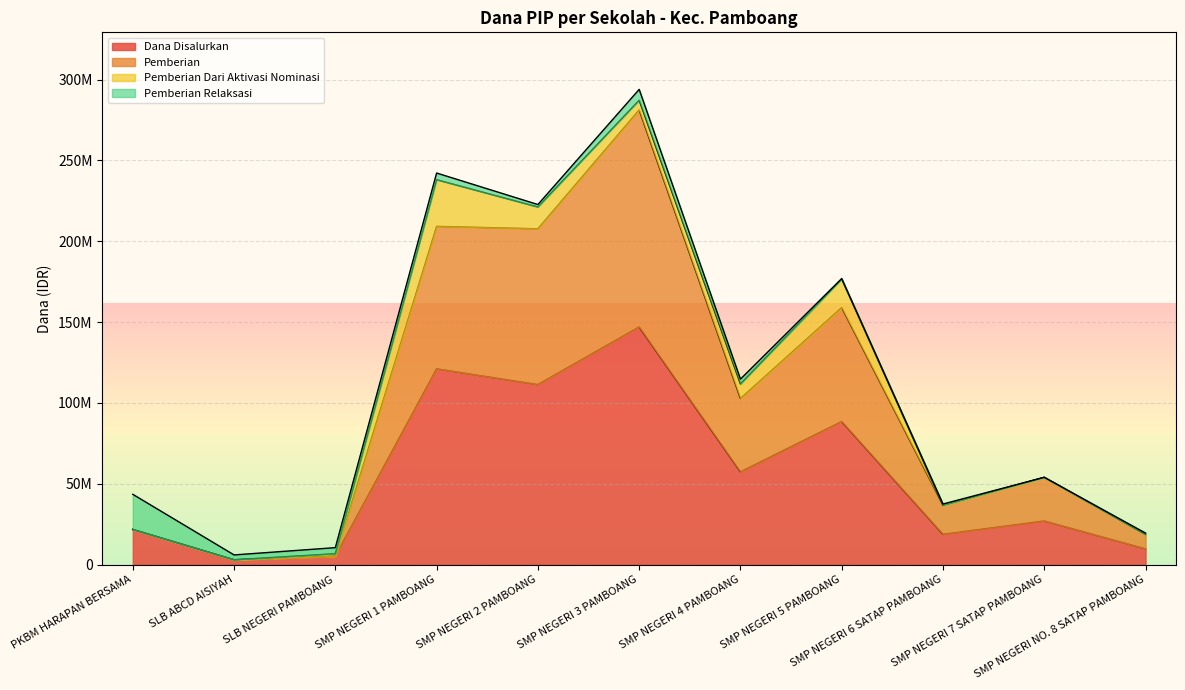

What are all the series names shown in the legend?

Dana Disalurkan, Pemberian, Pemberian Dari Aktivasi Nominasi, Pemberian Relaksasi